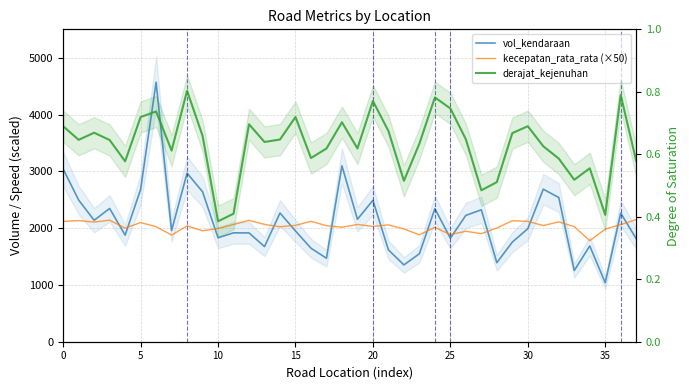

What is the spread (max minus min) of values at 19?

2155.5